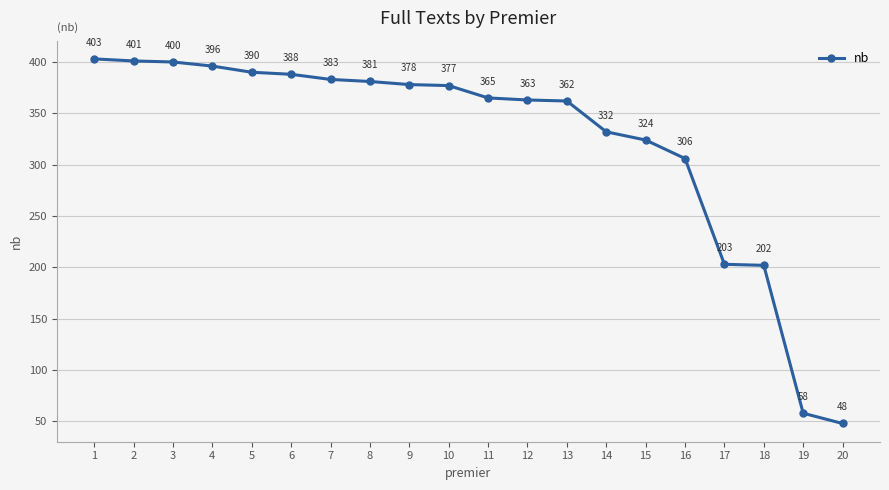

How many categories are shown in the chart?

20